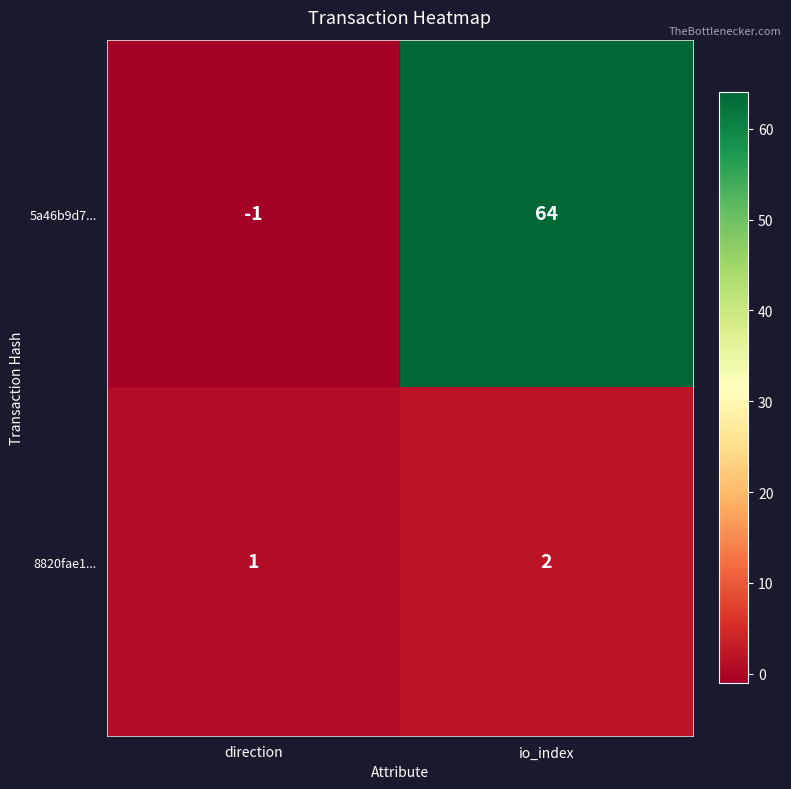

Which series has the largest range (max minus min)?

5a46b9d7...